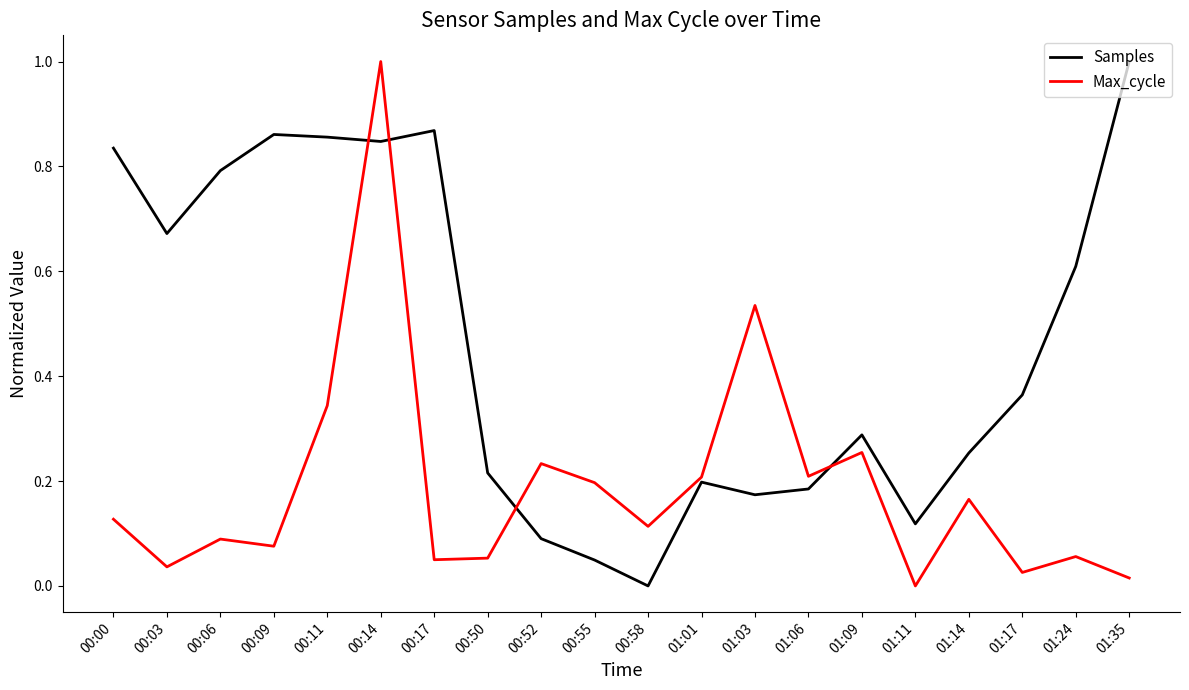

Rank the series by their average value, from highest to lowest.

Samples, Max_cycle